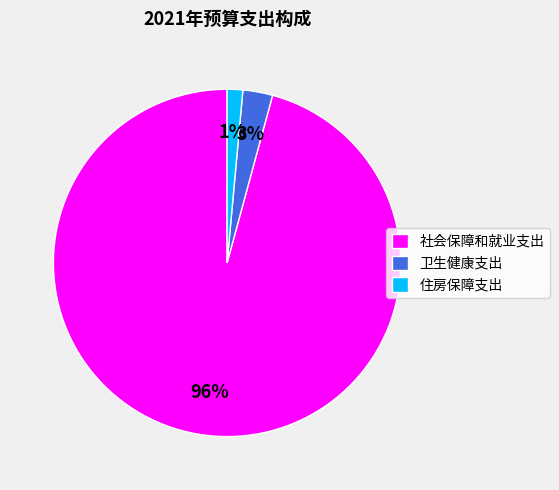

True or false: 住房保障支出 accounts for 1% of the total.

True